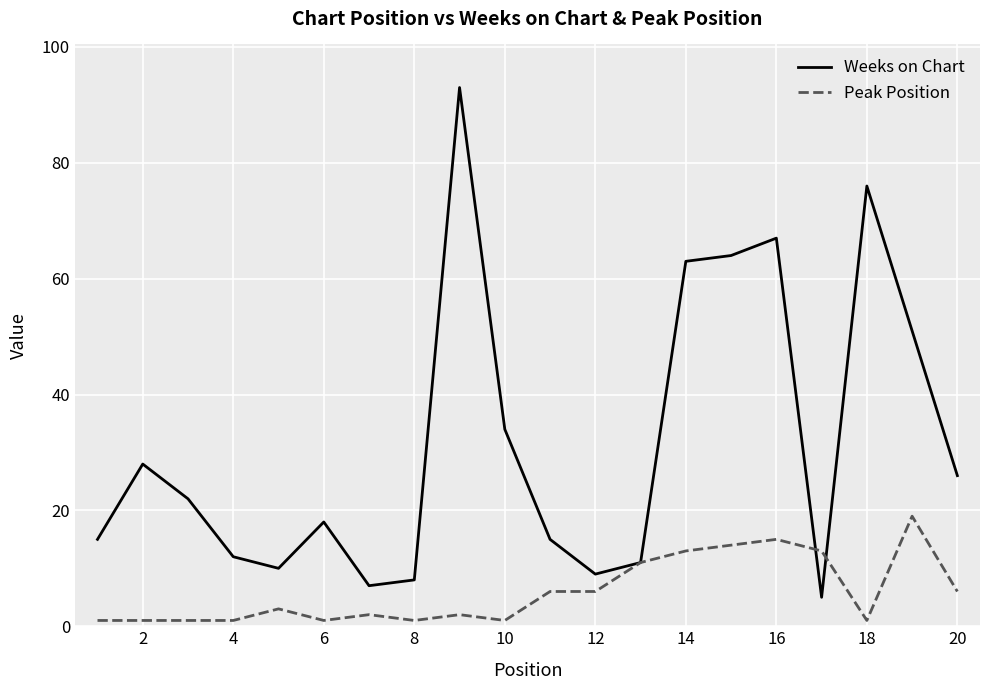

Which series has the widest spread of values?

Weeks on Chart